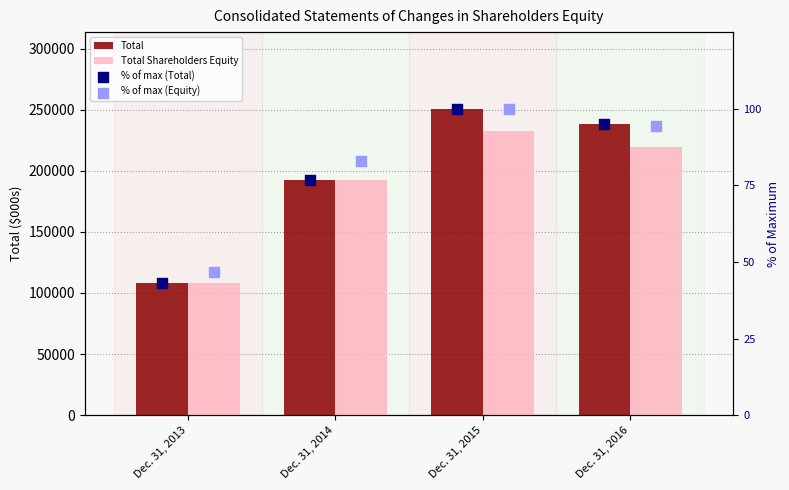

Is the value of % of max (Total) at Dec. 31, 2015 greater than the value of % of max (Equity) at Dec. 31, 2014?

Yes